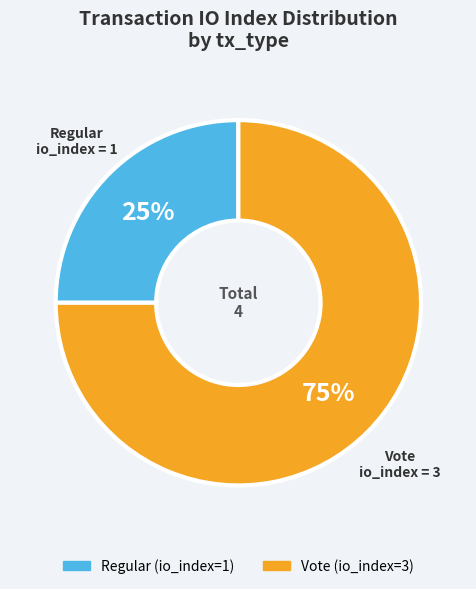

To the nearest percent, what portion does Vote represent?

75%